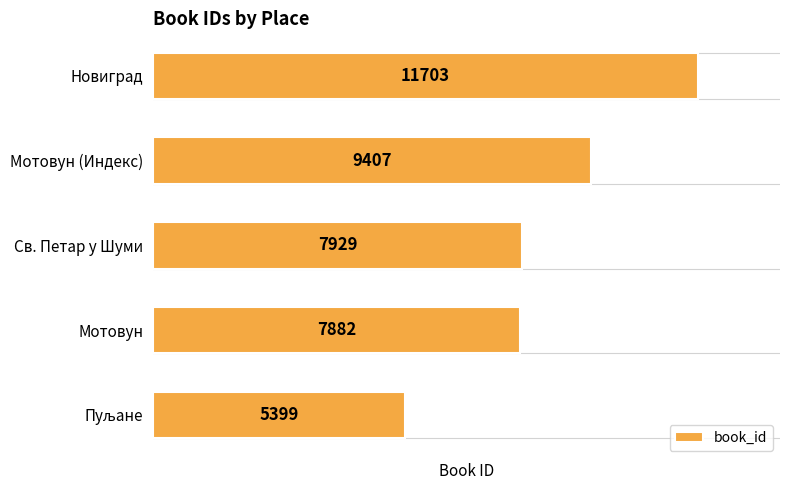

Is it true that the value at Мотовун (Индекс) is 15588?

False